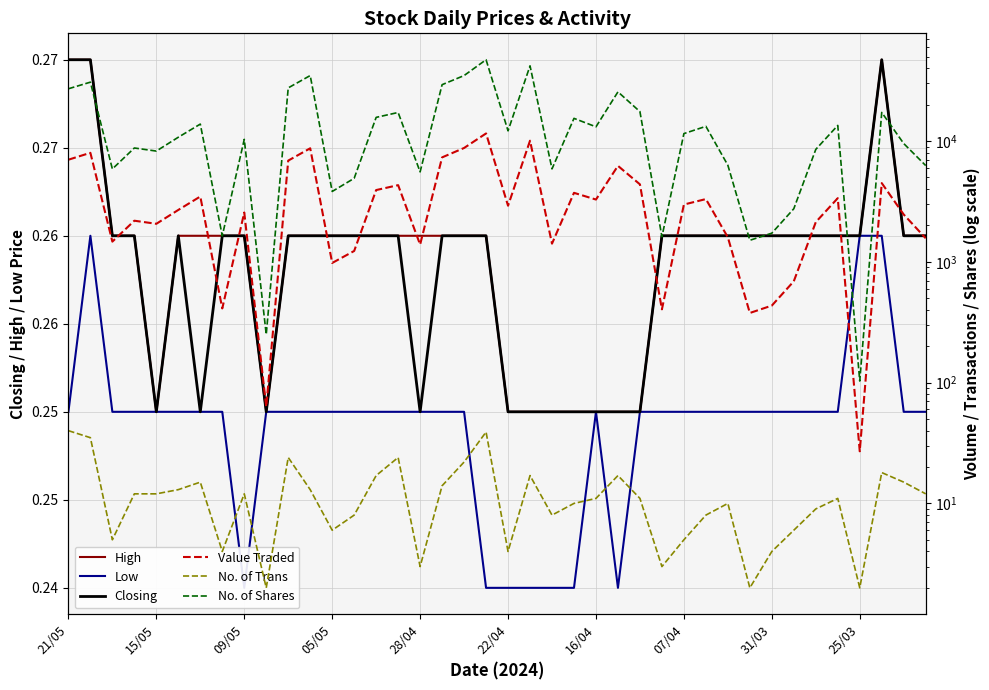

Reading left to right, transcribe all the data shown in this chart.

High: 0.3	0.3	0.3	0.3	0.2	0.3	0.3	0.3	0.3	0.2	0.3	0.3	0.3	0.3	0.3	0.3	0.3	0.3	0.3	0.3	0.2	0.2	0.2	0.2	0.2	0.2	0.2	0.3	0.3	0.3	0.3	0.3	0.3	0.3	0.3	0.3	0.3	0.3	0.3	0.3
Low: 0.2	0.3	0.2	0.2	0.2	0.2	0.2	0.2	0.2	0.2	0.2	0.2	0.2	0.2	0.2	0.2	0.2	0.2	0.2	0.2	0.2	0.2	0.2	0.2	0.2	0.2	0.2	0.2	0.2	0.2	0.2	0.2	0.2	0.2	0.2	0.2	0.3	0.3	0.2	0.2
Closing: 0.3	0.3	0.3	0.3	0.2	0.3	0.2	0.3	0.3	0.2	0.3	0.3	0.3	0.3	0.3	0.3	0.2	0.3	0.3	0.3	0.2	0.2	0.2	0.2	0.2	0.2	0.2	0.3	0.3	0.3	0.3	0.3	0.3	0.3	0.3	0.3	0.3	0.3	0.3	0.3
Value Traded: 6999.0	7982.0	1469.0	2188.0	2063.0	2687.0	3470.0	411.0	2557.0	63.0	6880.0	8701.0	978.0	1229.0	3924.0	4309.0	1388.0	7316.0	8752.0	11547.0	2912.0	10055.0	1413.0	3723.0	3275.0	6225.0	4375.0	404.0	2978.0	3305.0	1593.0	377.0	434.0	690.0	2130.0	3363.0	27.0	4482.0	2463.0	1566.0
No. of Trans: 40.0	35.0	5.0	12.0	12.0	13.0	15.0	4.0	12.0	2.0	24.0	13.0	6.0	8.0	17.0	24.0	3.0	14.0	22.0	39.0	4.0	17.0	8.0	10.0	11.0	17.0	11.0	3.0	5.0	8.0	10.0	2.0	4.0	6.0	9.0	11.0	2.0	18.0	15.0	12.0
No. of Shares: 27052.0	30689.0	5866.0	8750.0	8250.0	10742.0	13800.0	1639.0	10316.0	250.0	27511.0	34800.0	3820.0	4910.0	15683.0	17214.0	5550.0	29245.0	34800.0	47047.0	12134.0	41895.0	5875.0	15393.0	13100.0	25502.0	17500.0	1610.0	11510.0	13220.0	6300.0	1507.0	1725.0	2750.0	8520.0	13449.0	103.0	17229.0	9526.0	6261.0